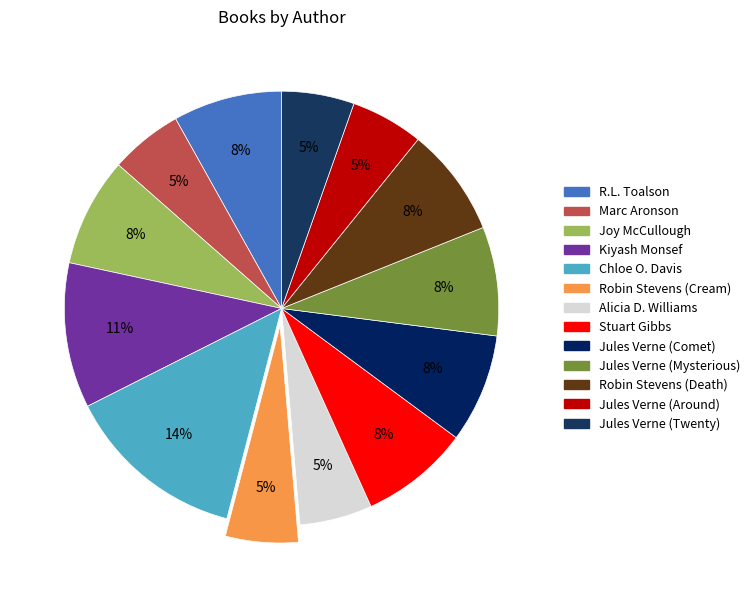

How many segments does this pie chart have?

13